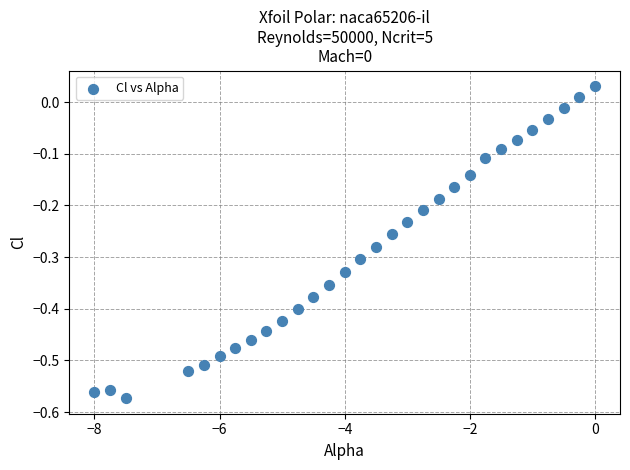

What is the range of X values (max minus min)?

8.0